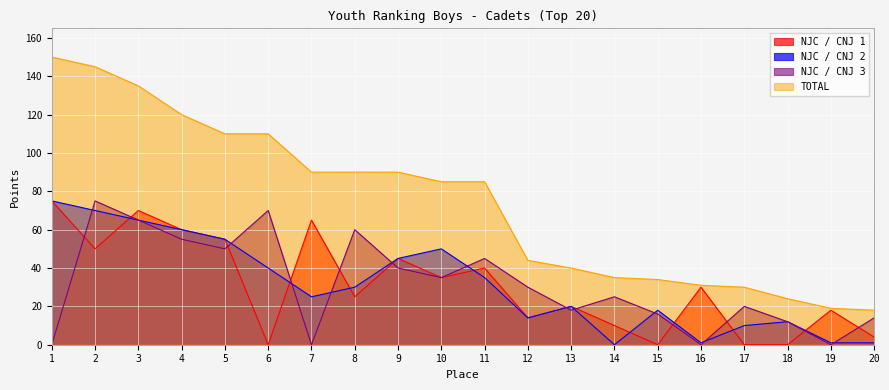

What is the highest value of the NJC / CNJ 1 series?

75